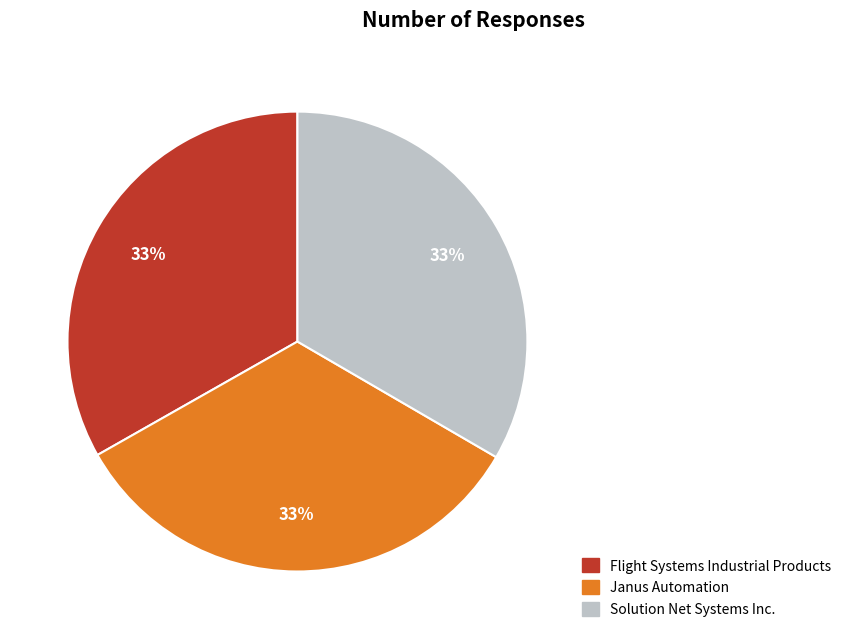

To the nearest percent, what is the average slice percentage?

33%